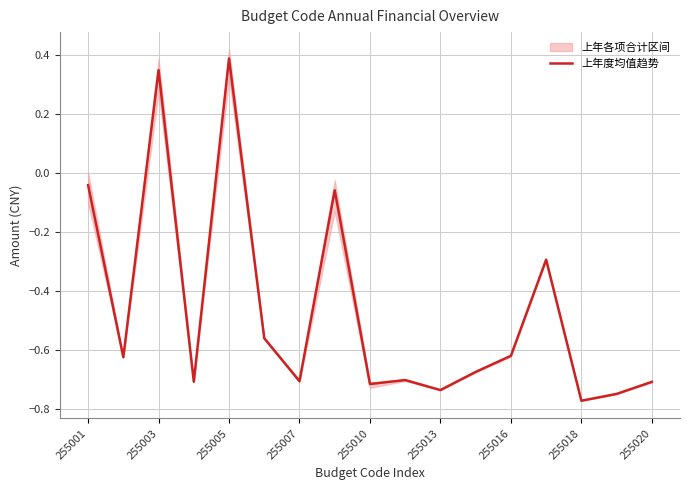

Count the number of categories in the chart.

17